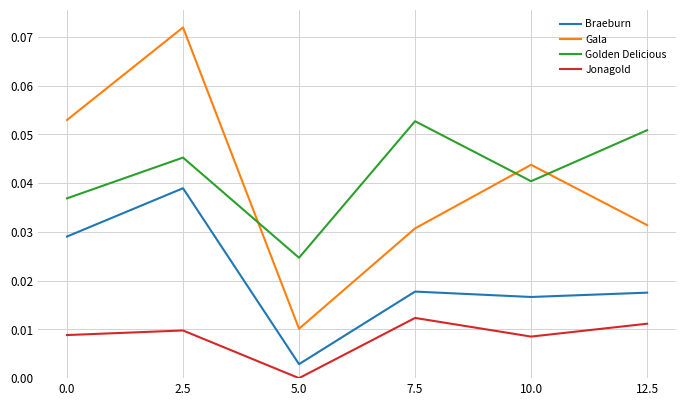

True or false: Jonagold and Gala intersect in this chart.

False